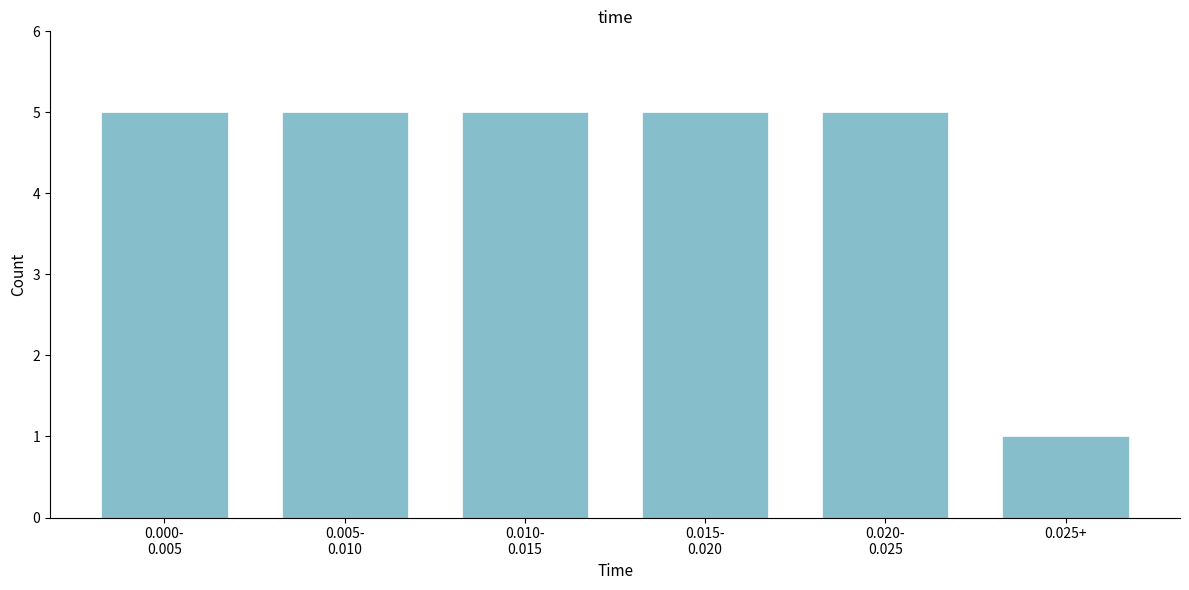

Reading right to left, extract all data points from this chart.

1	5	5	5	5	5